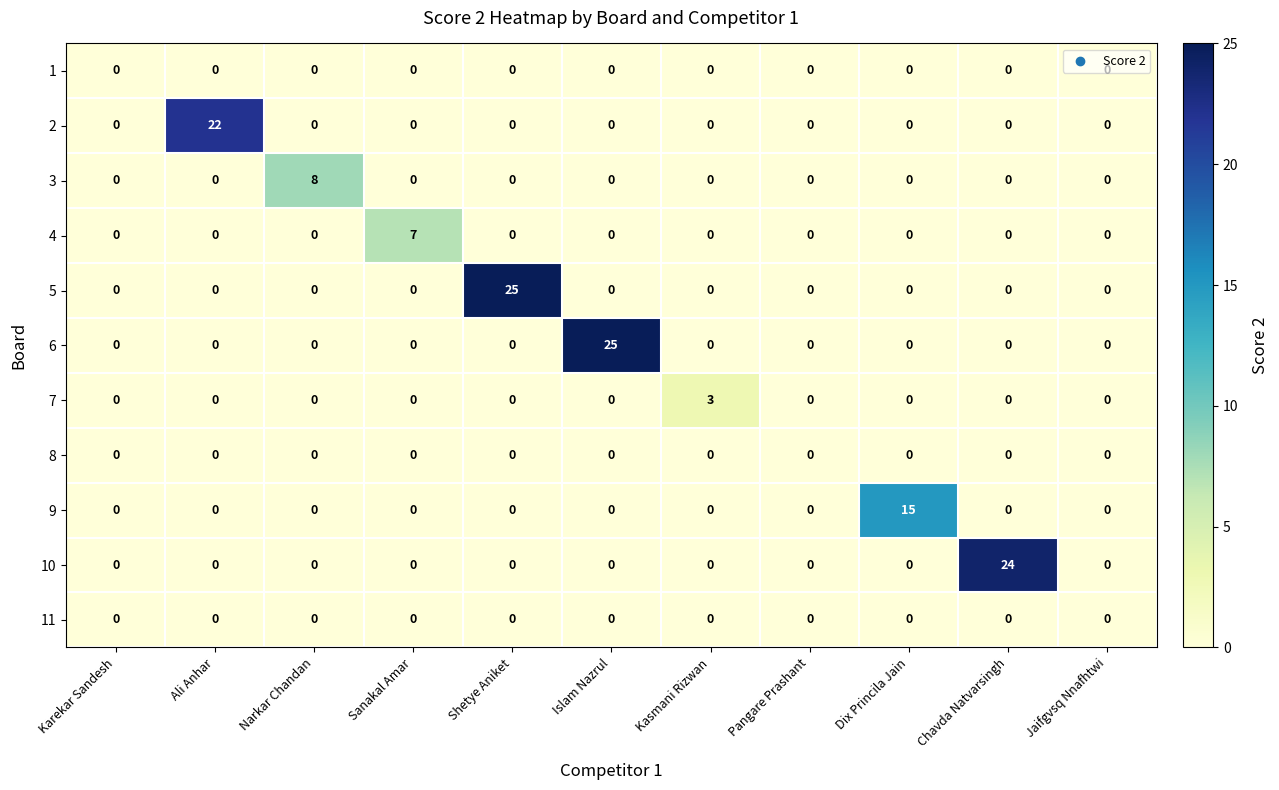

What is the greatest value displayed?

25